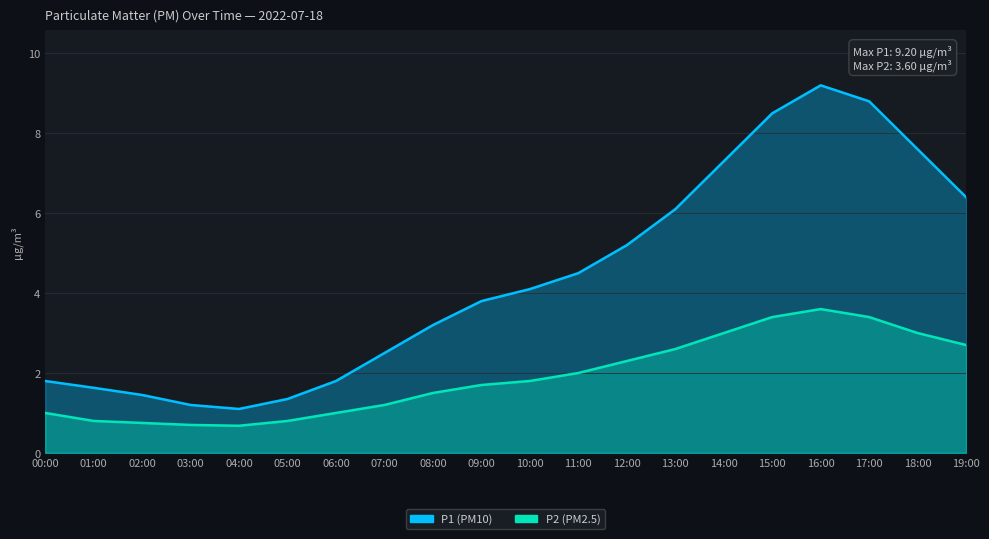

Is it true that P1 equals 0.4 at 05:00?

False